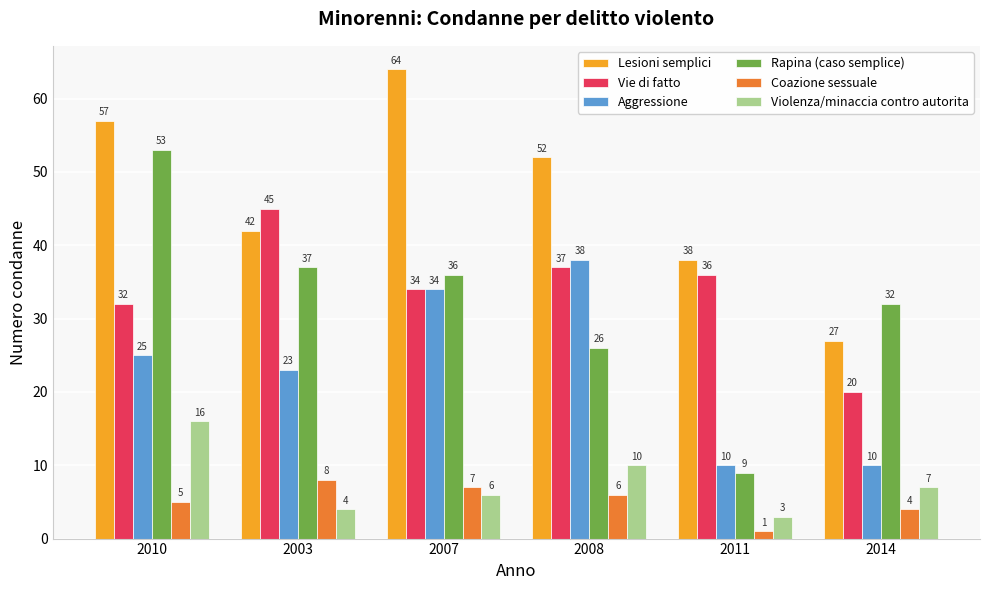

Count the number of categories in the chart.

6